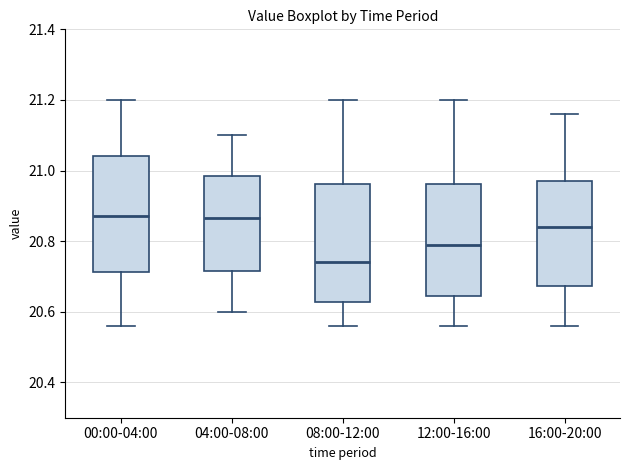

Where does the median line of the box for 16:00-20:00 sit on the y-axis? The values are not printed on the chart, so give them approximately, as read against the axis.

20.84